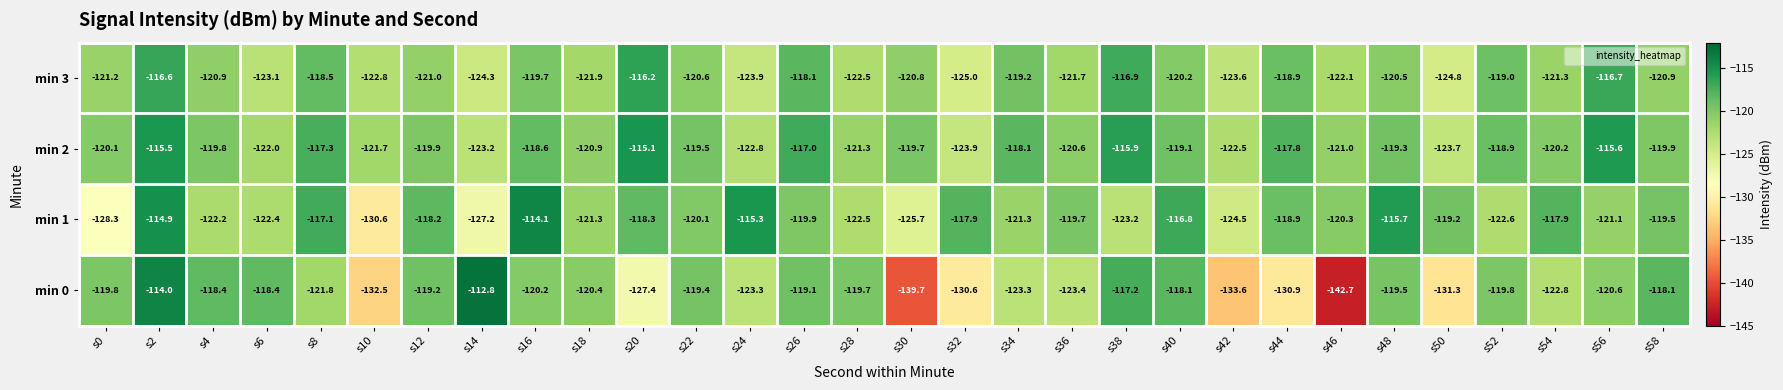

Which series changed the most between s32 and s36?

min 0